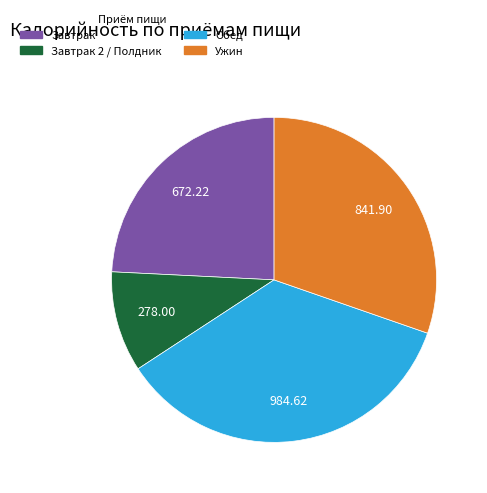

Does any single category account for the majority?

No